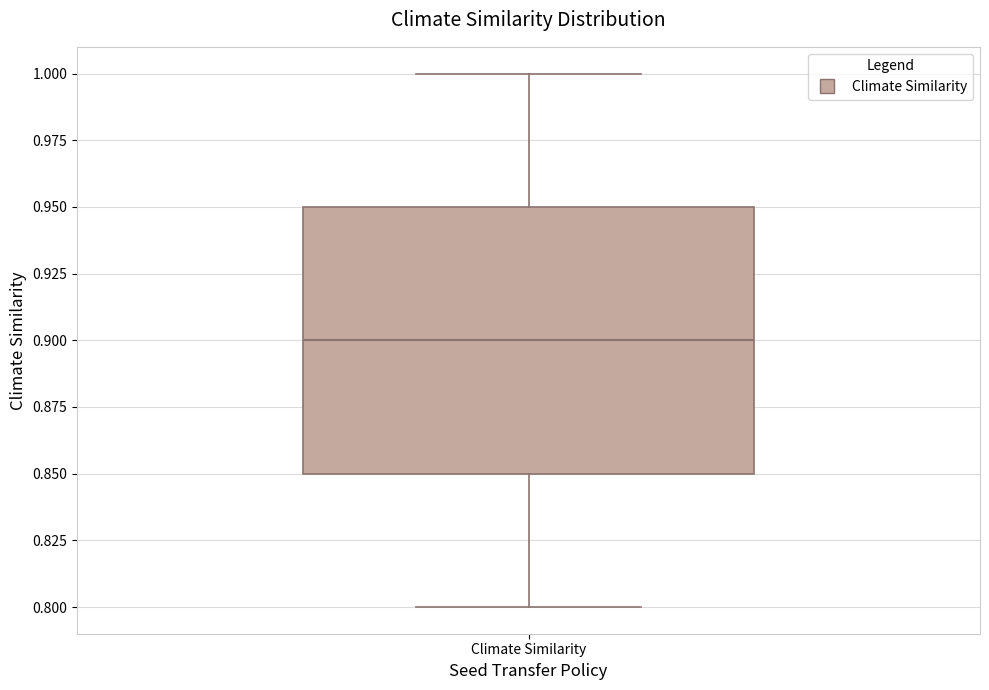

Read this box plot against the y-axis: the position of the median line, the range covered by the box, and the ends of both whiskers. The values are not printed on the chart, so give them approximately, as read against the axis.

median 0.90, box 0.85 to 0.95, whiskers 0.80 to 1.00